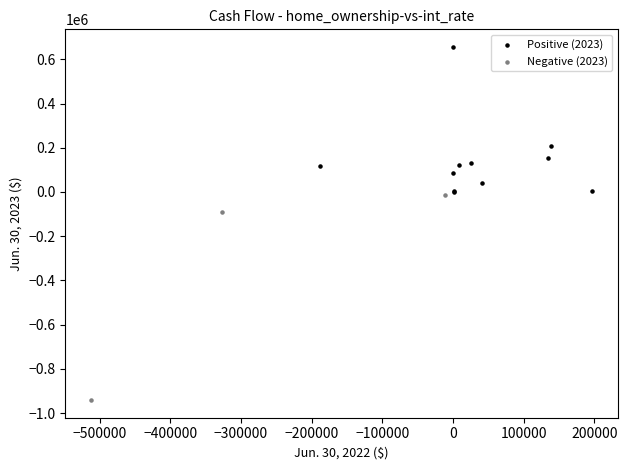

Which series has the widest spread of Y values?

Negative (2023)